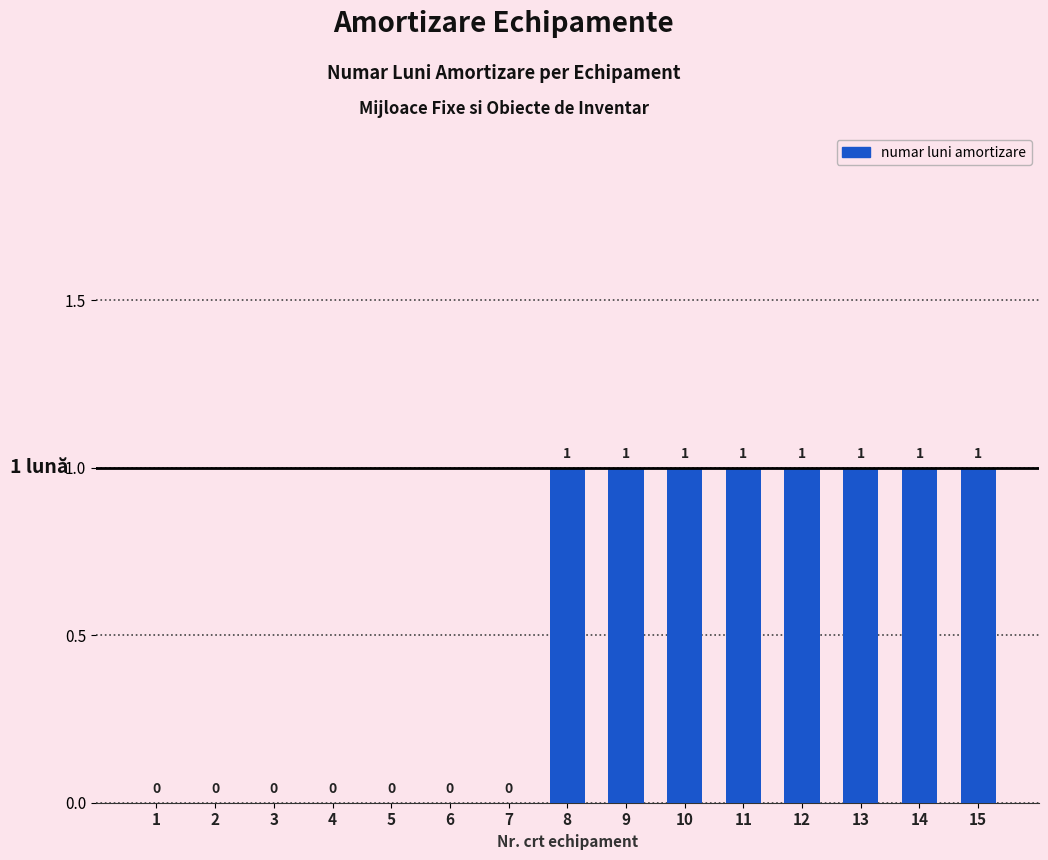

What is the ratio of the value at 8 to the value at 12?

1.0